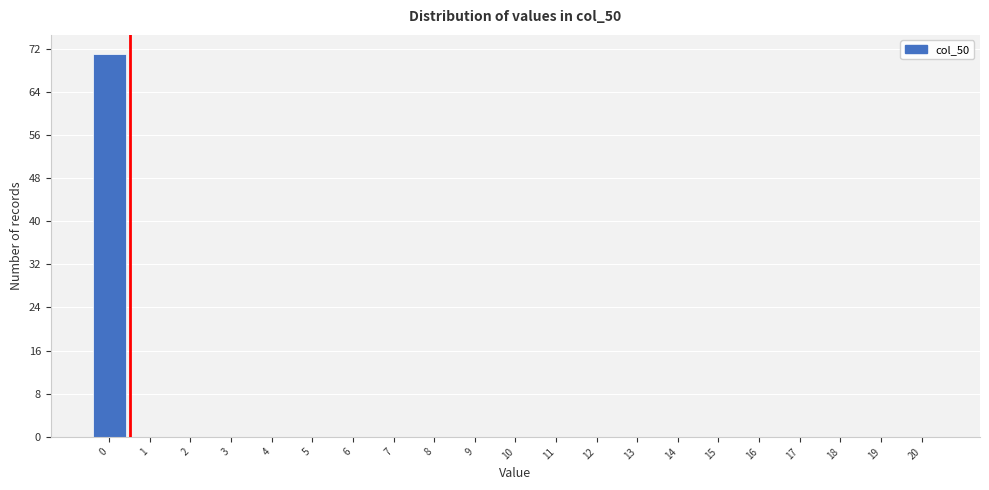

Reading right to left, what are all the values shown in this chart?

20=0	19=0	18=0	17=0	16=0	15=0	14=0	13=0	12=0	11=0	10=0	9=0	8=0	7=0	6=0	5=0	4=0	3=0	2=0	1=0	0=71